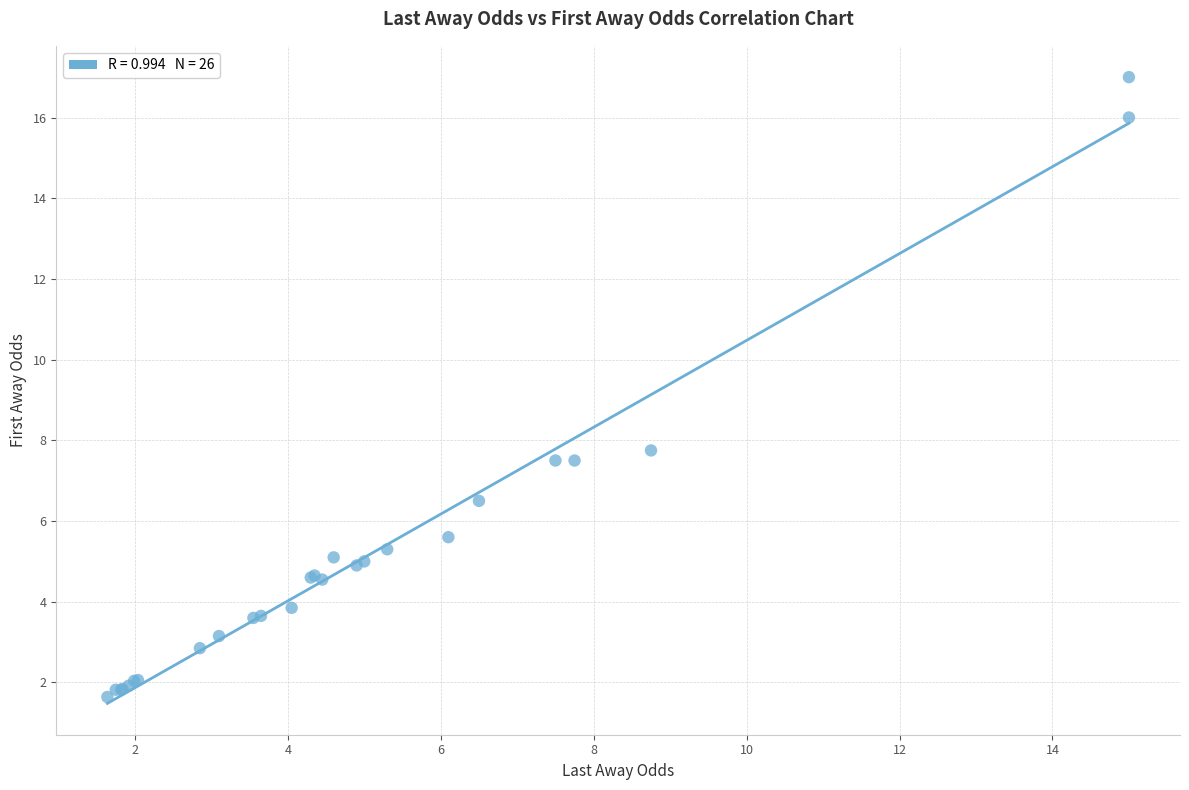

What Y value in the scatter plot is closest to 9?

7.8